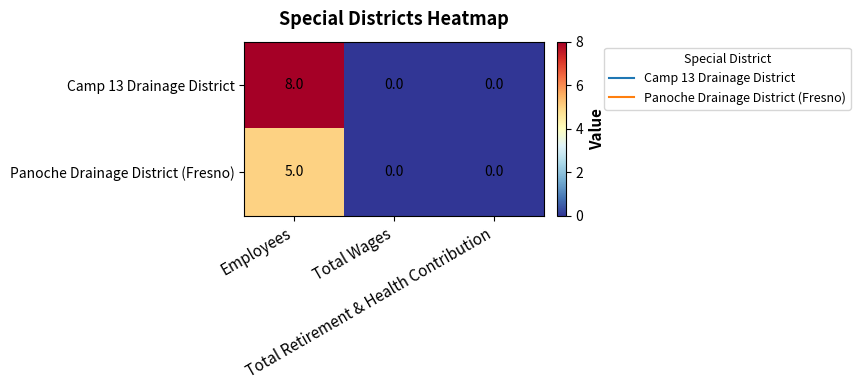

Which series has the largest range (max minus min)?

Camp 13 Drainage District